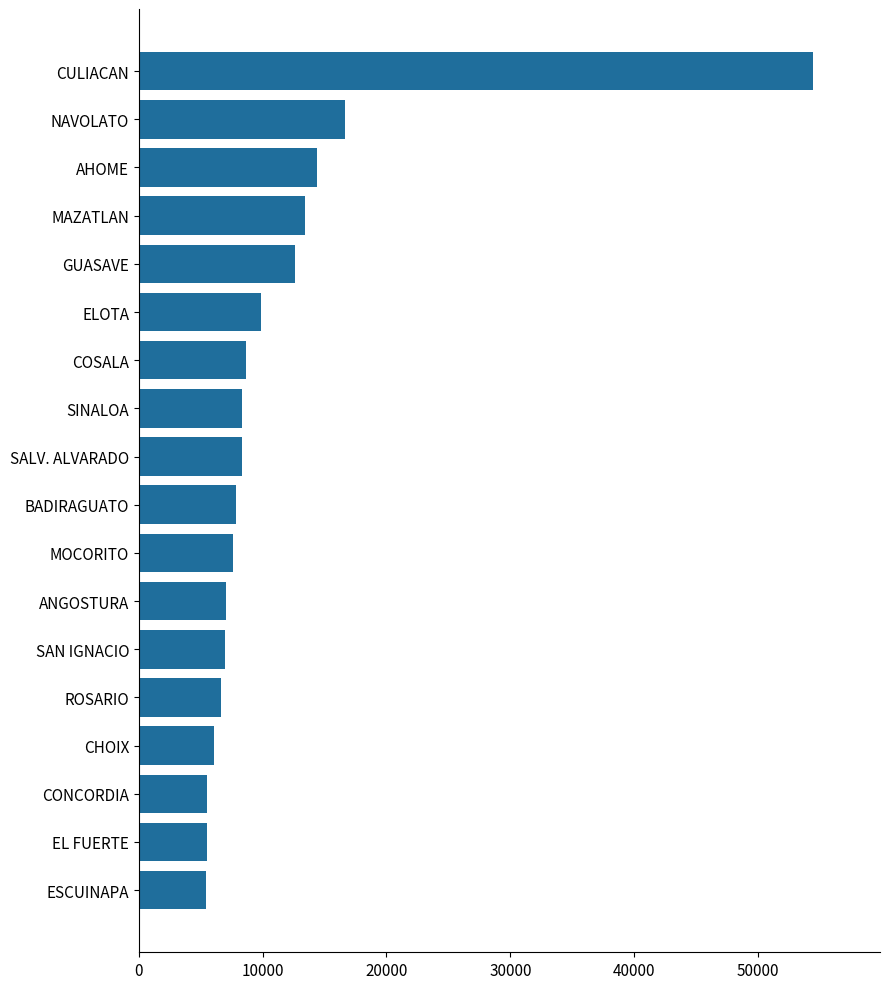

What is the change in value from SAN IGNACIO to NAVOLATO?

+9720